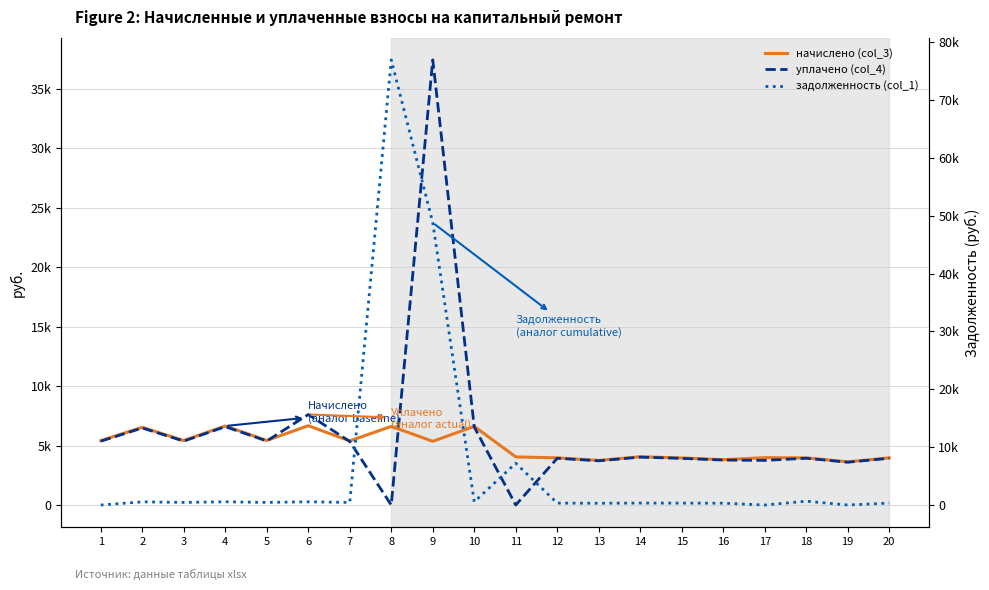

Rank the series by their average value, from lowest to highest.

начислено (col_3), уплачено (col_4), задолженность (col_1)